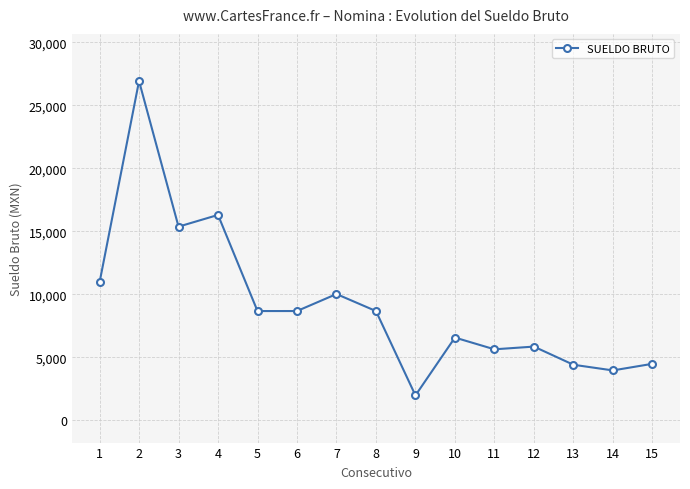

Where is the first local maximum?

2